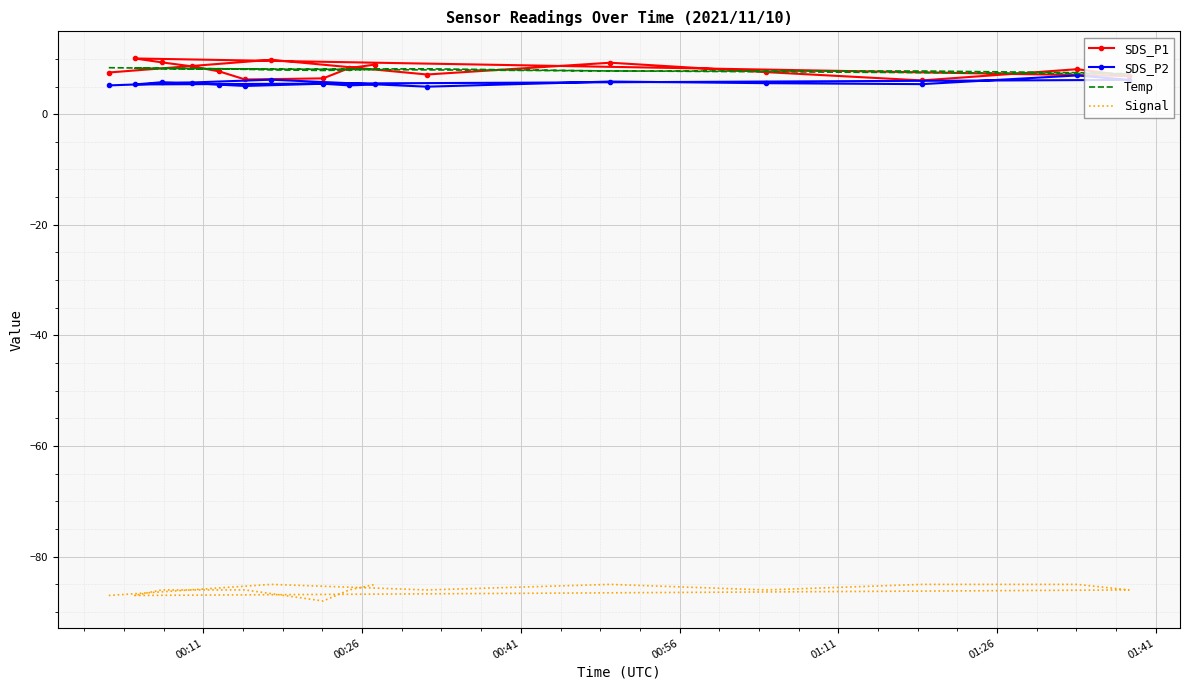

What are all the series names shown in the legend?

SDS_P1, SDS_P2, Temp, Signal